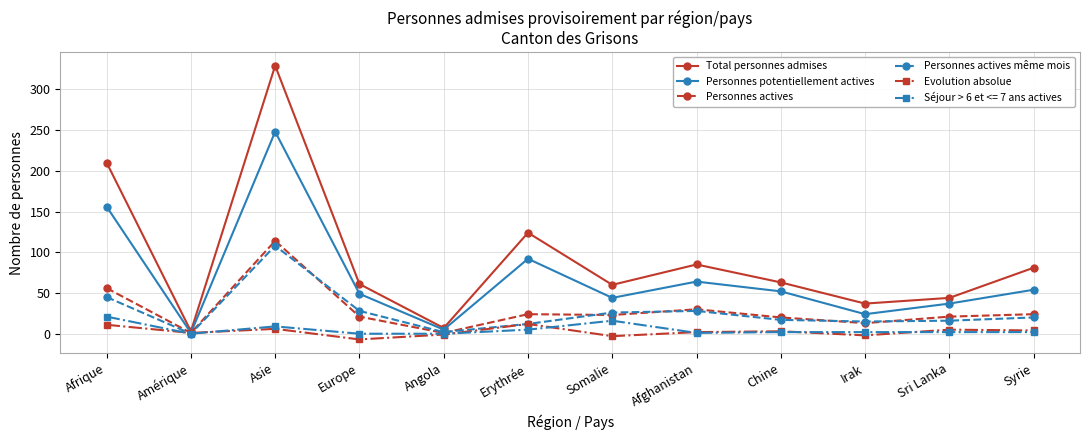

What is the label of the 3rd point from the left?

Asie